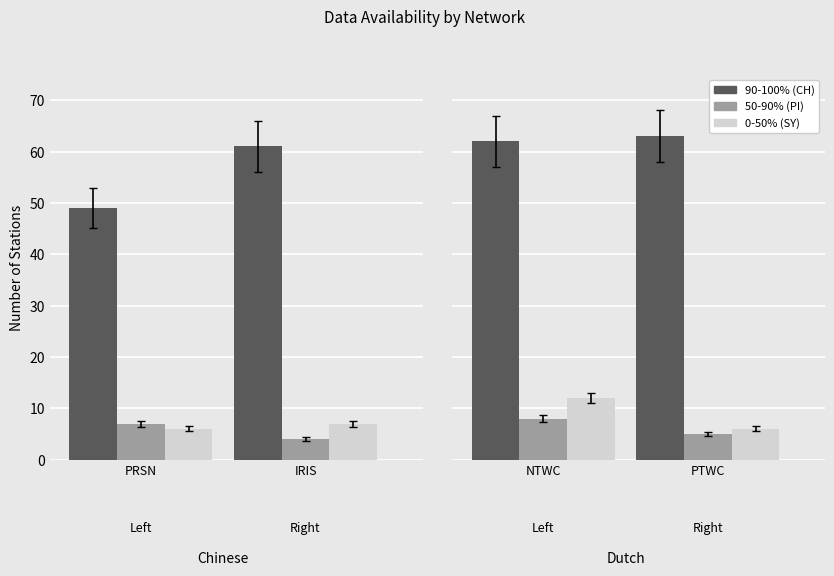

How many data points in 50-90% are less than 7?

2